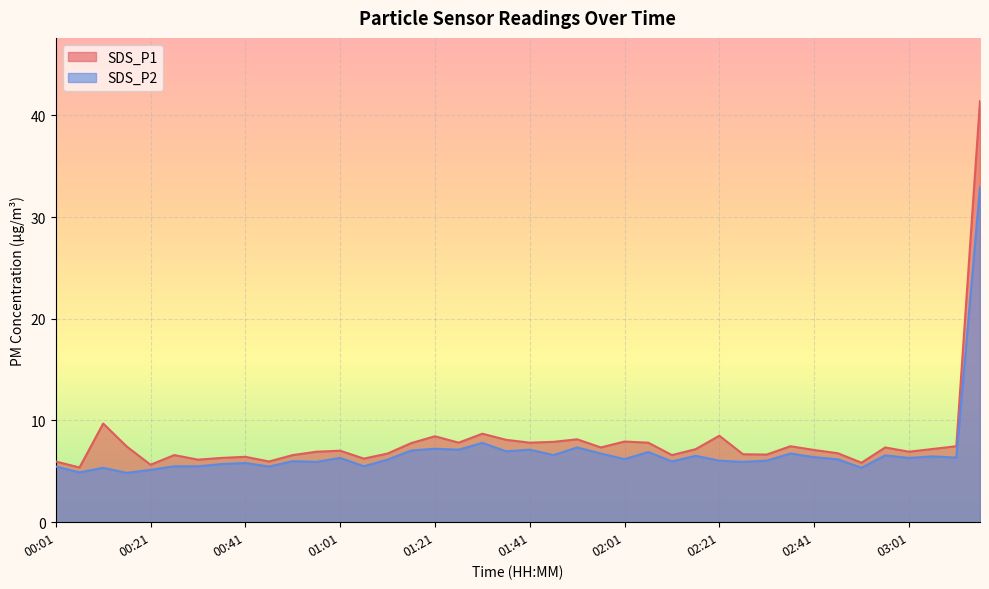

True or false: SDS_P2 and SDS_P1 intersect in this chart.

False